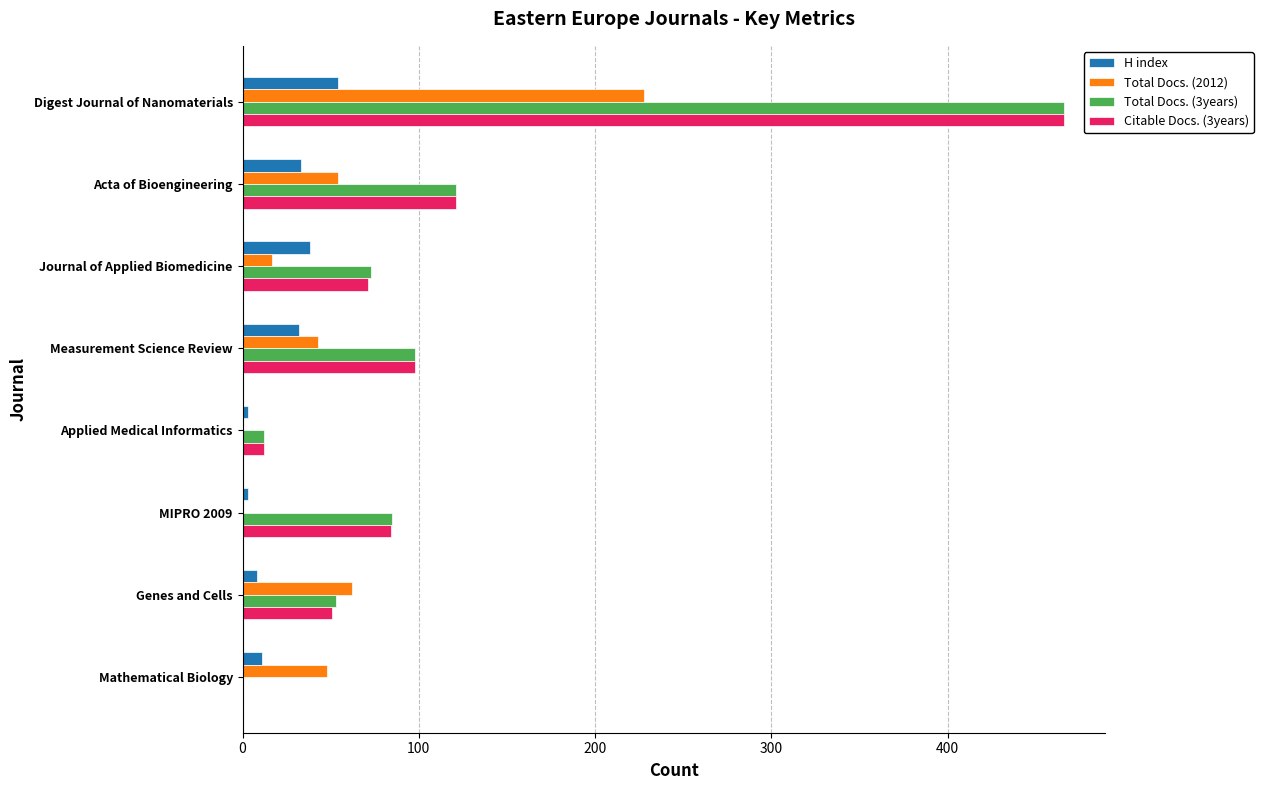

What is the sum of all Total Docs. (2012) values?

452